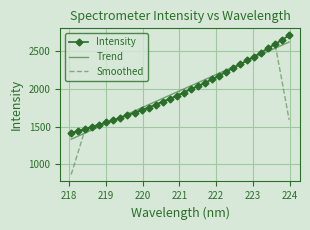

What is the greatest value displayed?

2711.7